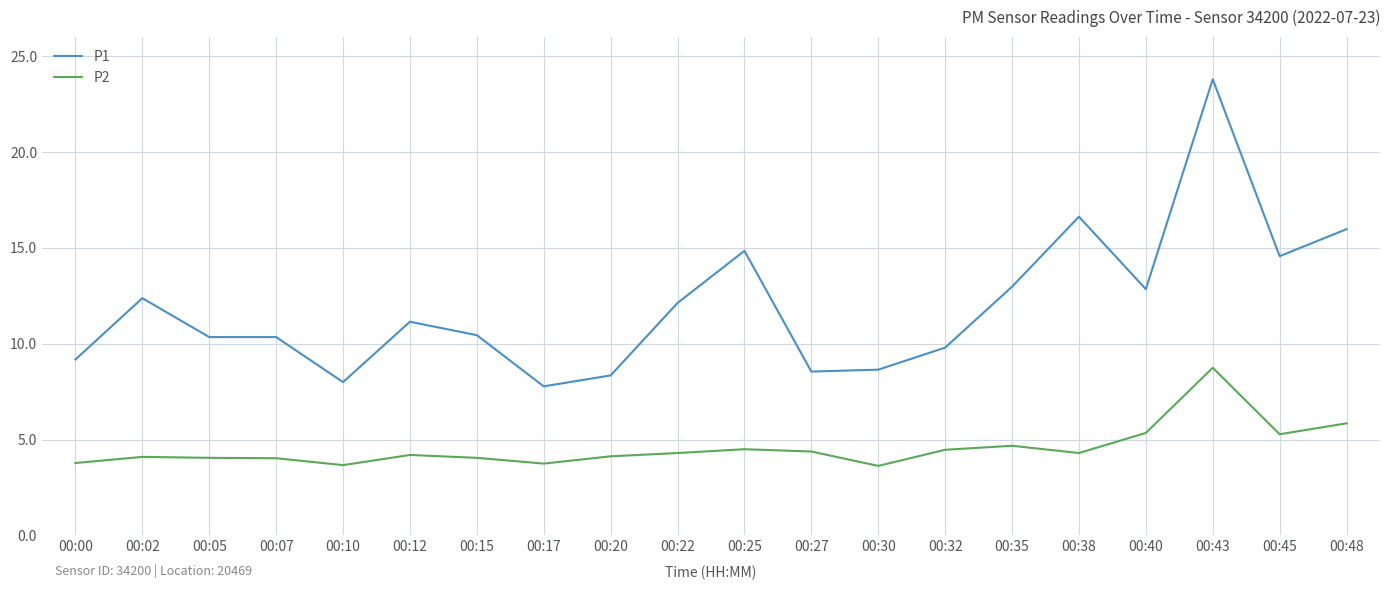

The value of P1 at 00:32 is 16.8. True or false?

False